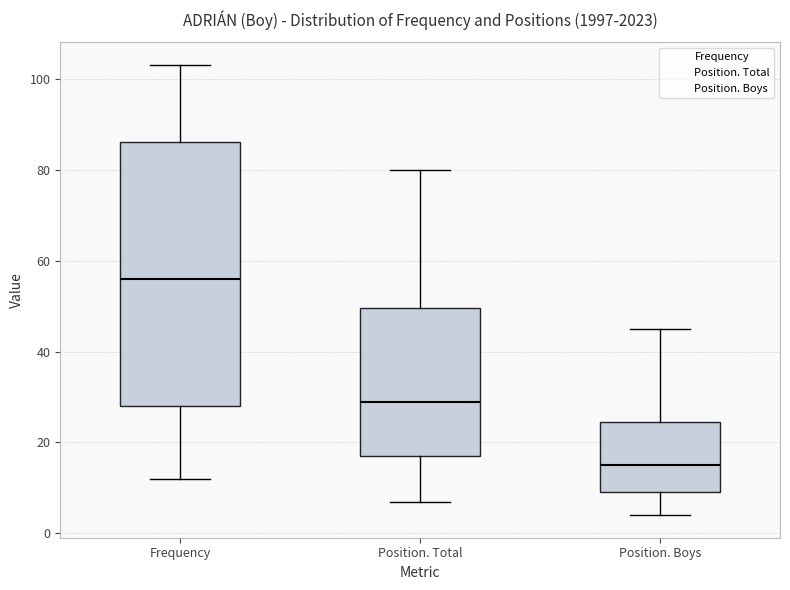

Where does the median line of the box for Position. Boys sit on the y-axis? The values are not printed on the chart, so give them approximately, as read against the axis.

16